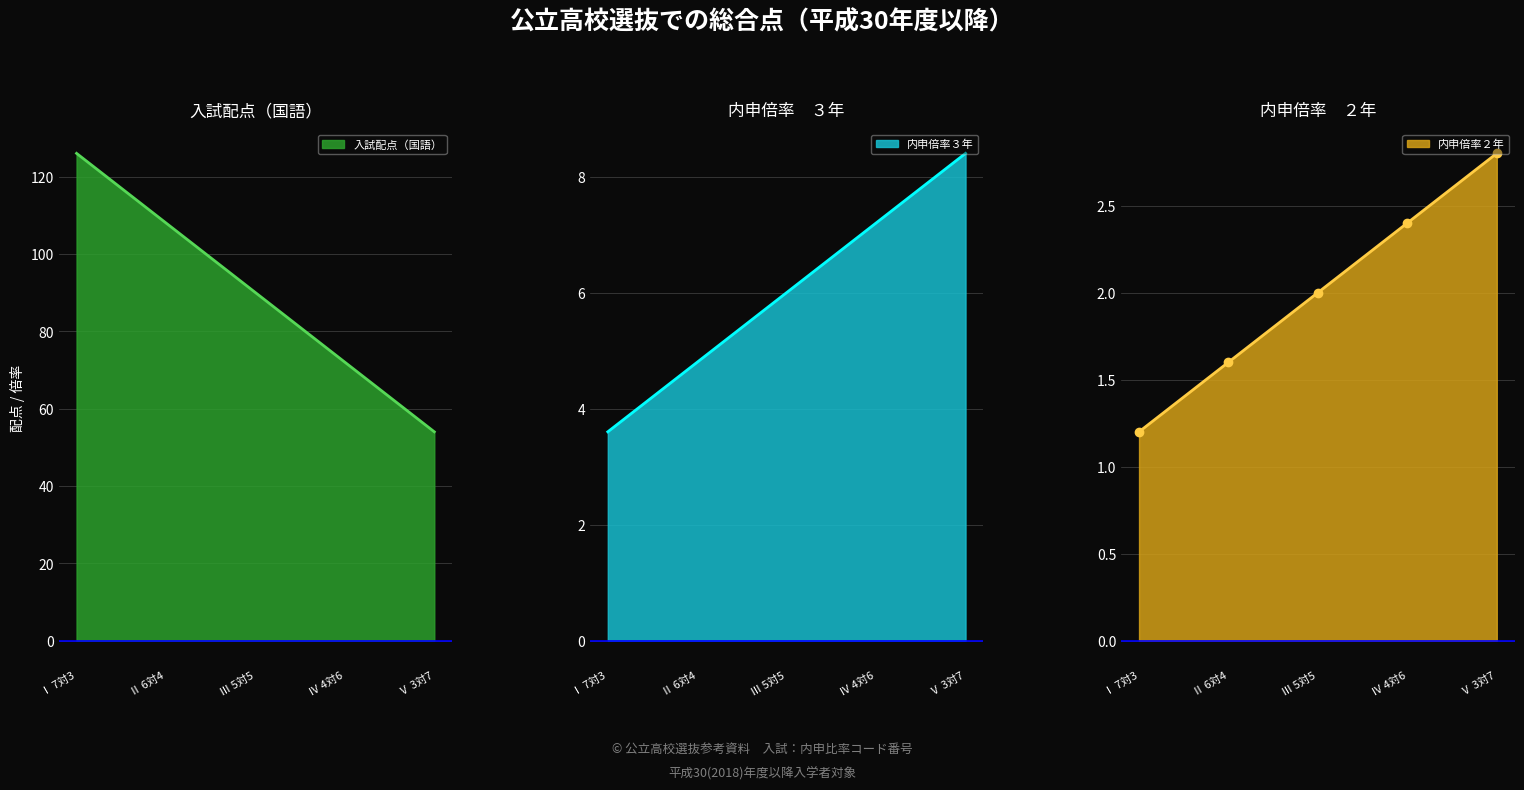

At which label does 内申倍率２年 first exceed 2?

Ⅳ 4対6